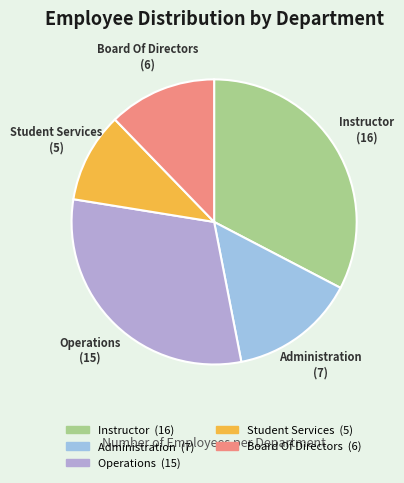

Is Instructor the majority of the pie?

No